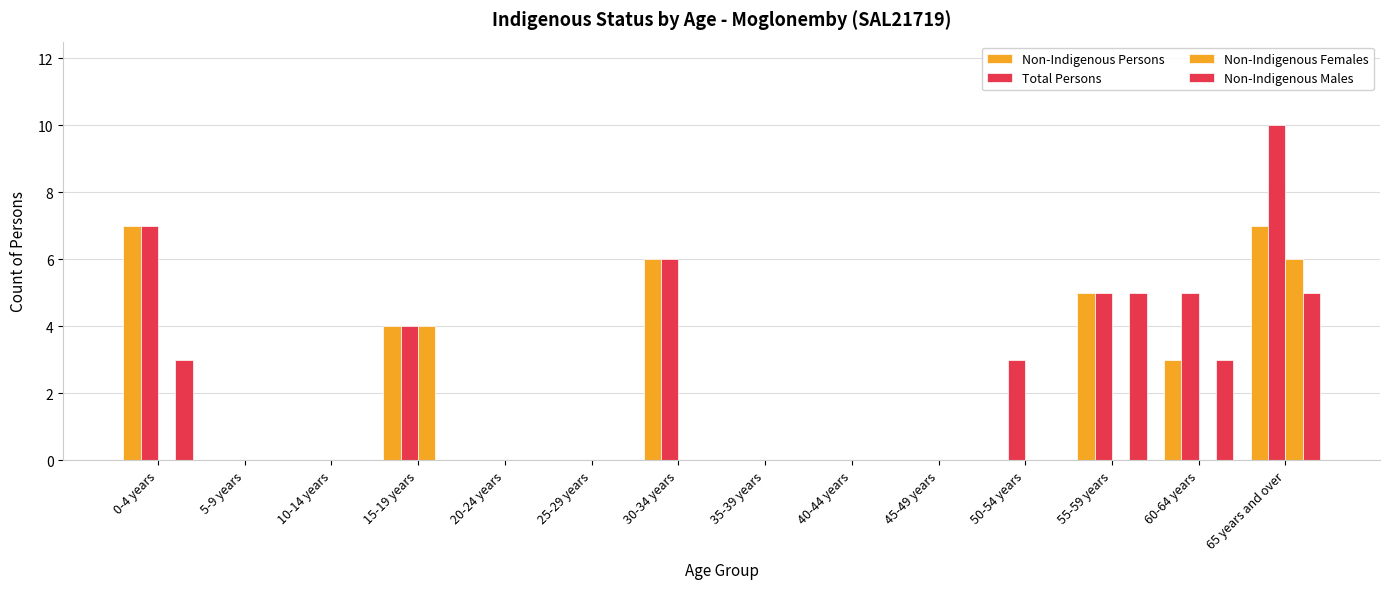

How many groups of bars are there?

14